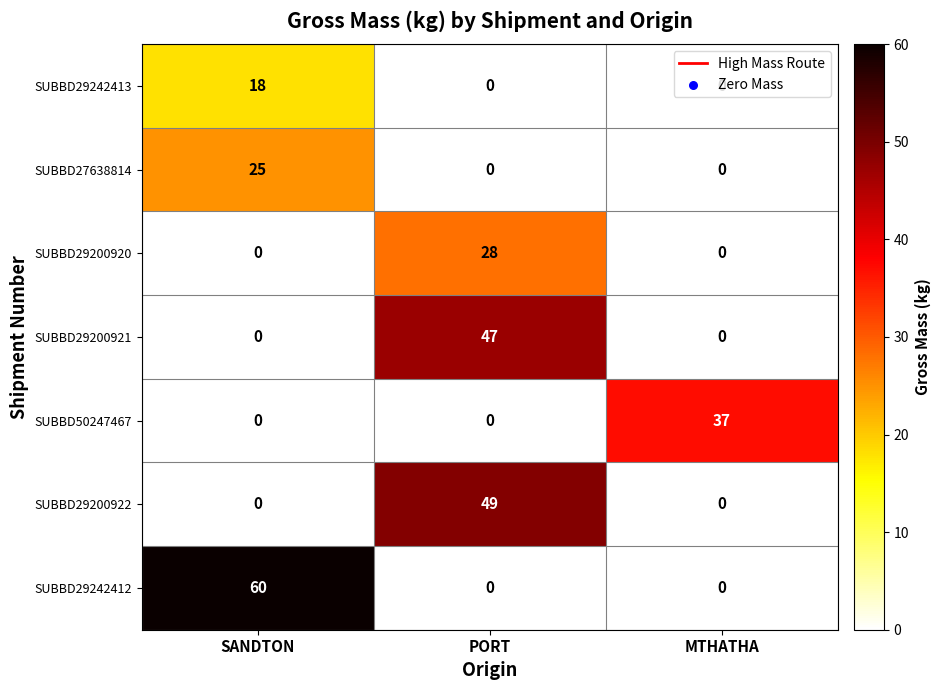

What is the total value across all series at SANDTON?

103